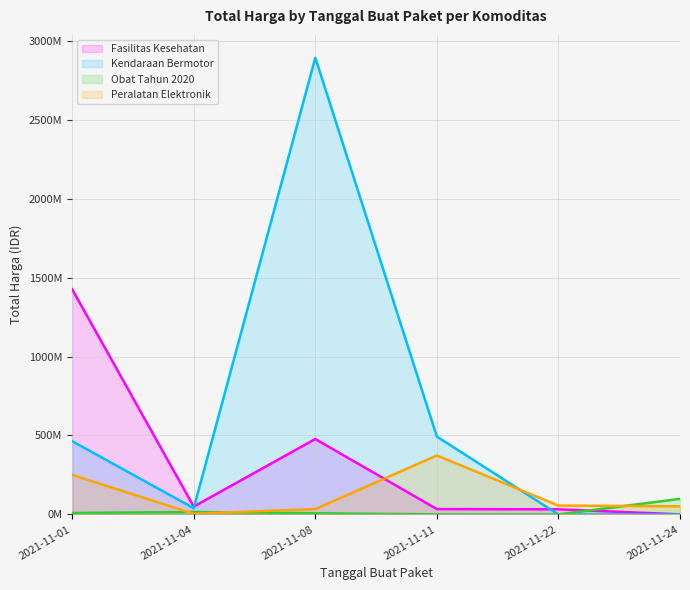

Between 2021-11-04 and 2021-11-08, which series saw the biggest shift?

Kendaraan Bermotor